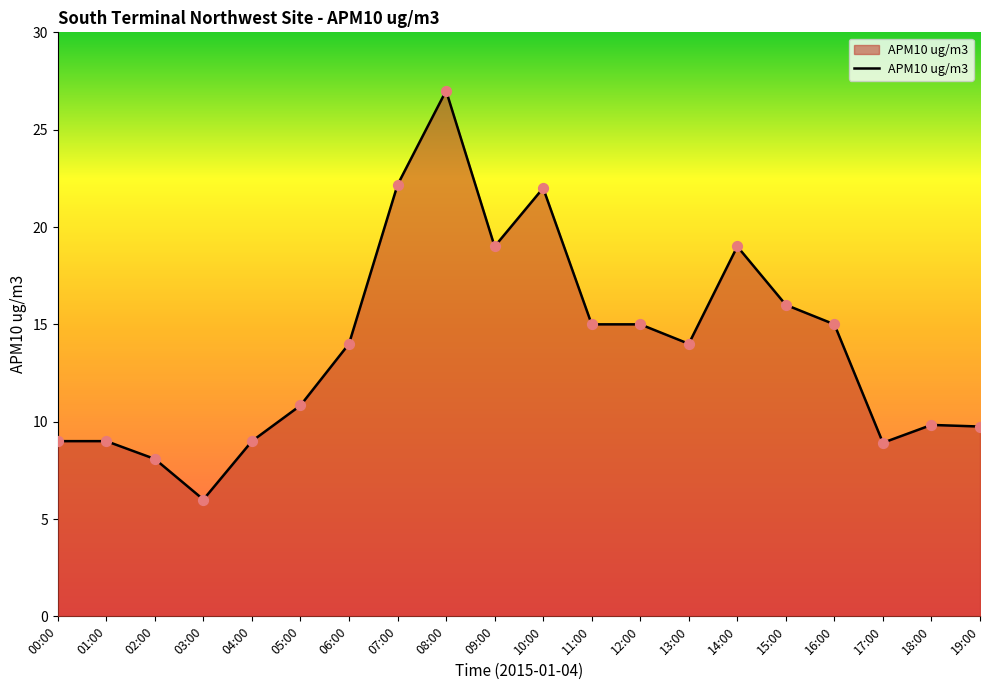

What is the ratio of the value at 03:00 to the value at 02:00?

0.7